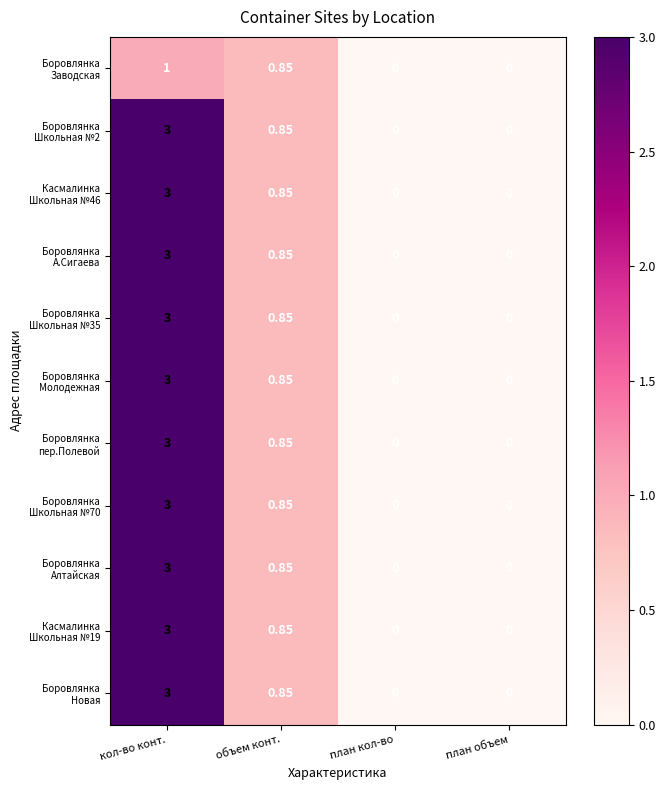

How many series are shown in this chart?

11